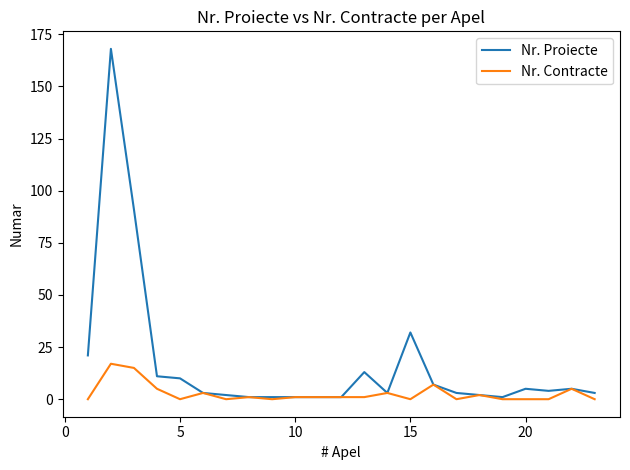

Which series has the largest total across all categories?

Nr. Proiecte